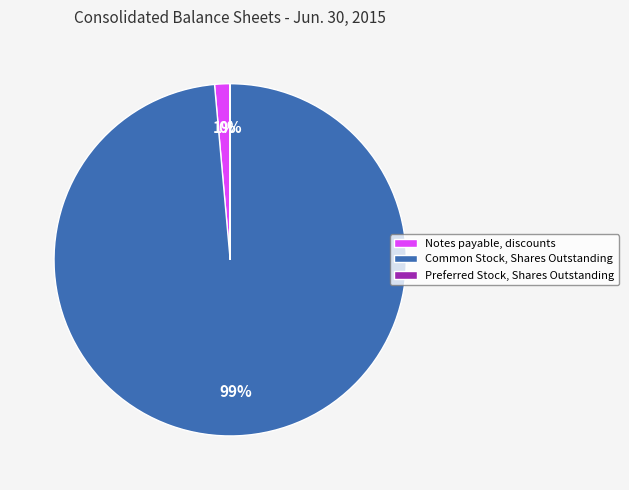

The Notes payable, discounts slice represents 1% of the pie. True or false?

True